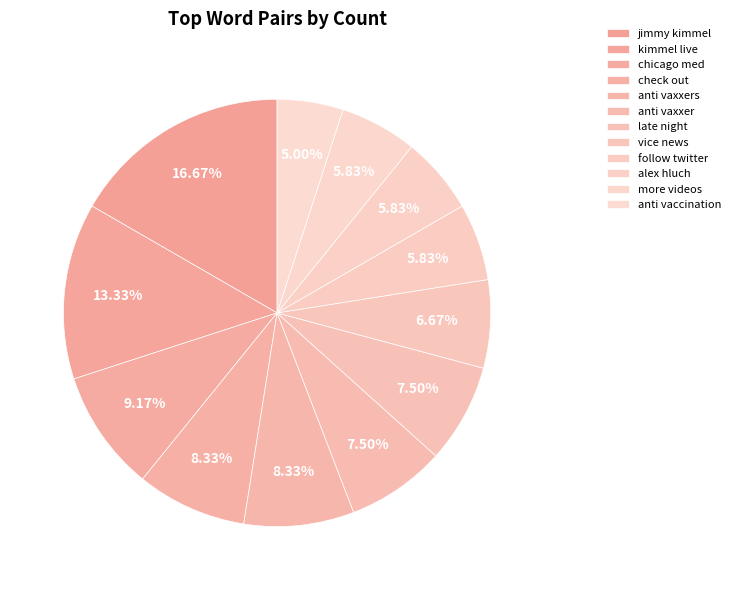

True or false: anti vaxxers accounts for 8% of the total.

True